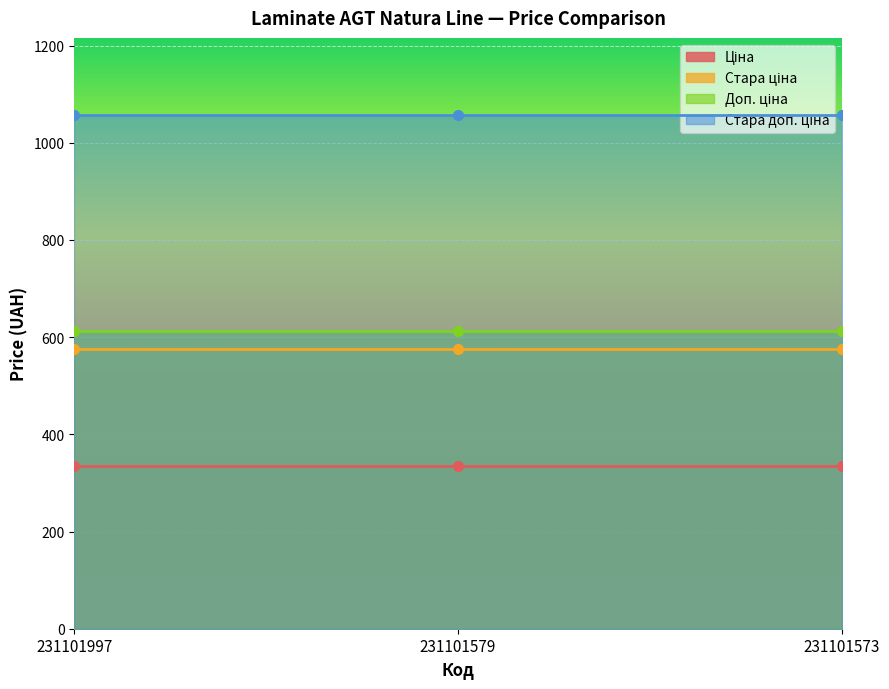

What are all the series names shown in the legend?

Ціна, Стара ціна, Доп. ціна, Стара доп. ціна